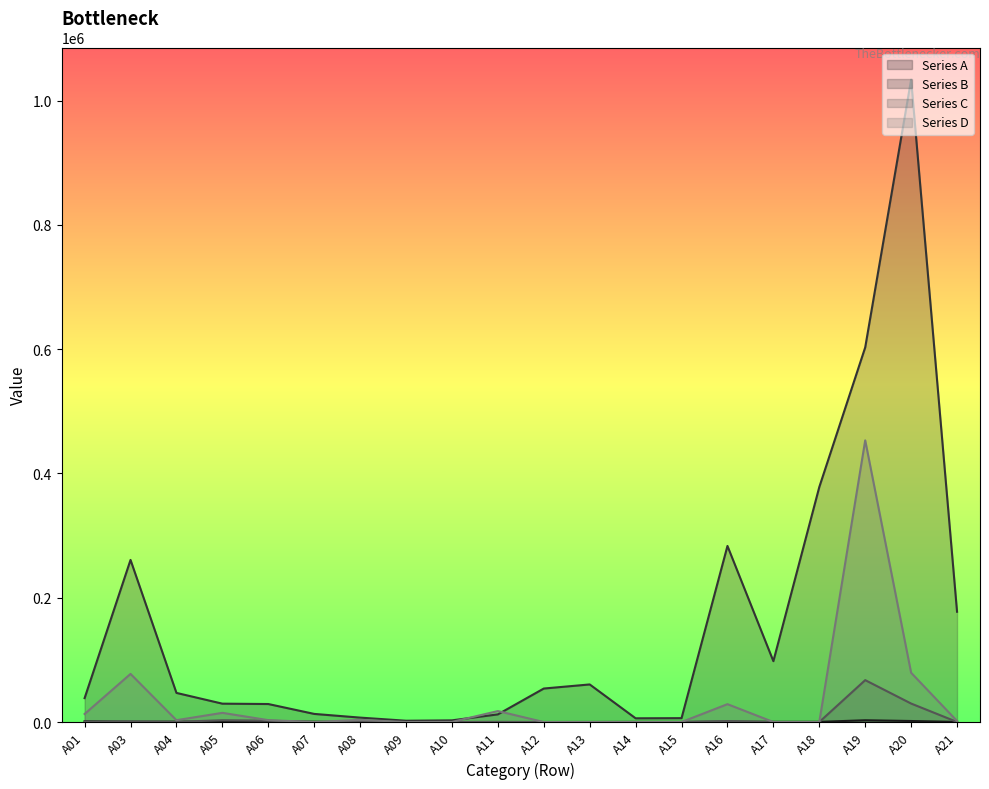

What is the sum of all Series A values?

10118